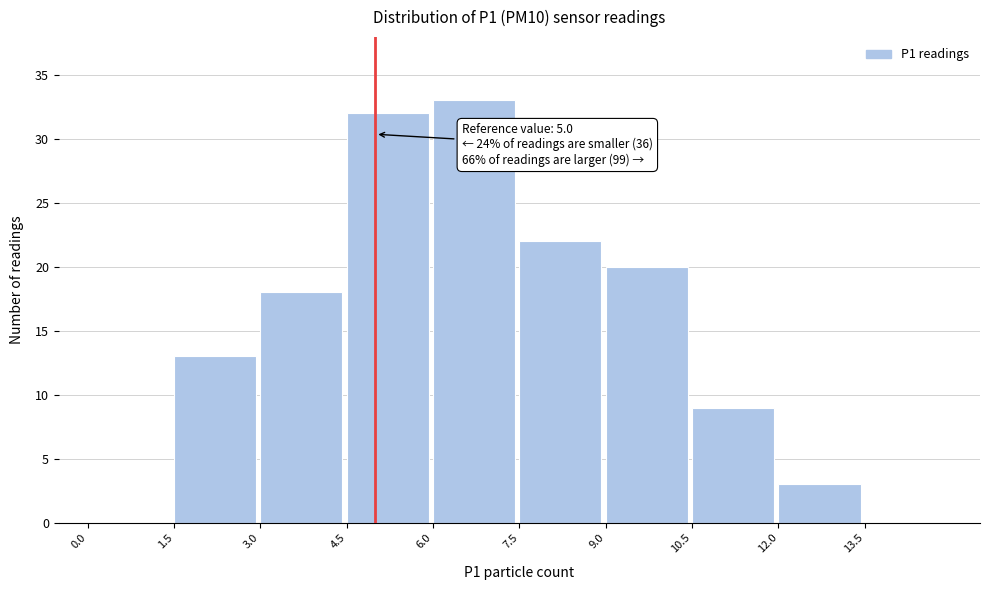

Which range on the x-axis has the tallest bar?

6.0 to 7.5